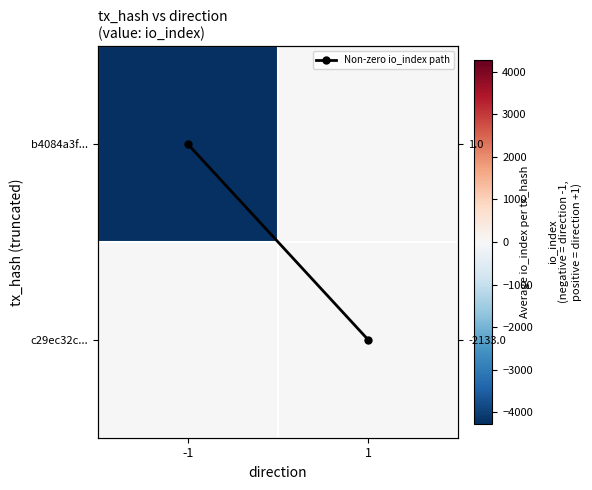

Which series has the widest spread of values?

b4084a3f...